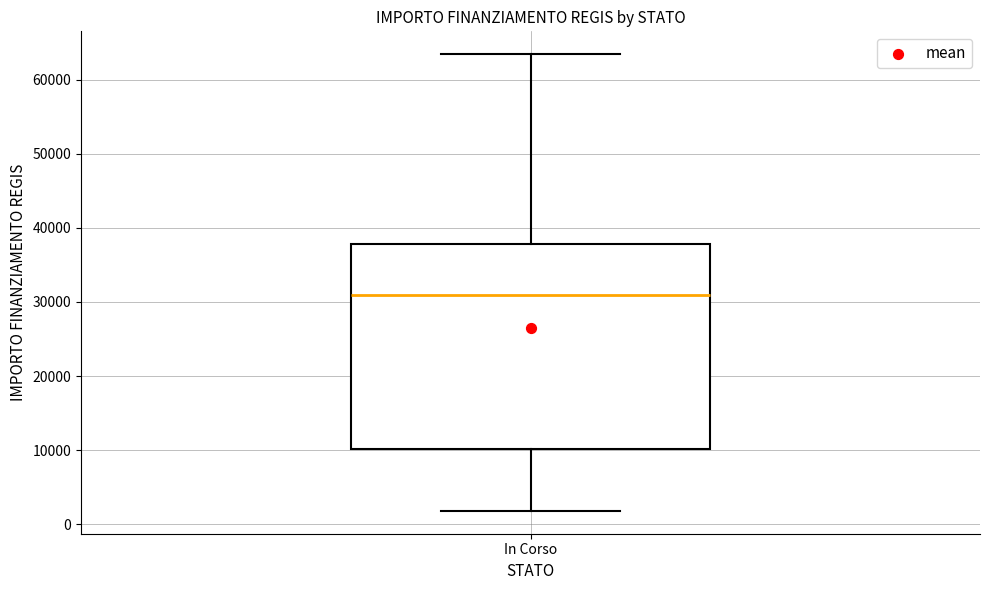

Transcribe this box plot: give where the median line is, the range the box spans, and where the two whiskers end, as read against the y-axis. The values are not printed on the chart, so give them approximately, as read against the axis.

median 31000, box 10000 to 38000, whiskers 2000 to 63000